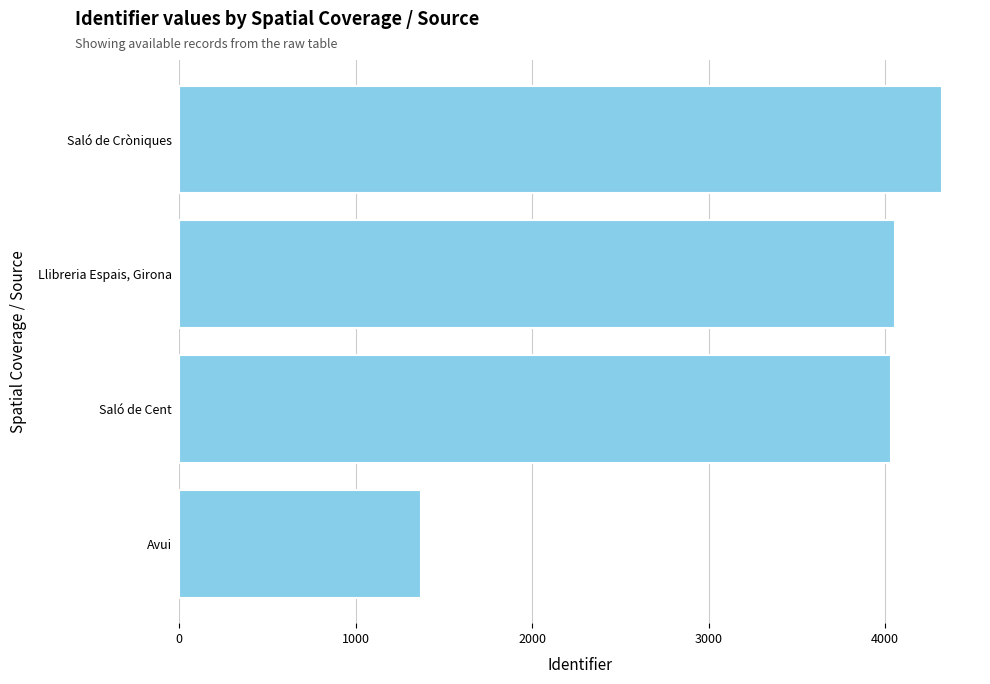

Are the bars grouped side by side (vs. stacked)?

No